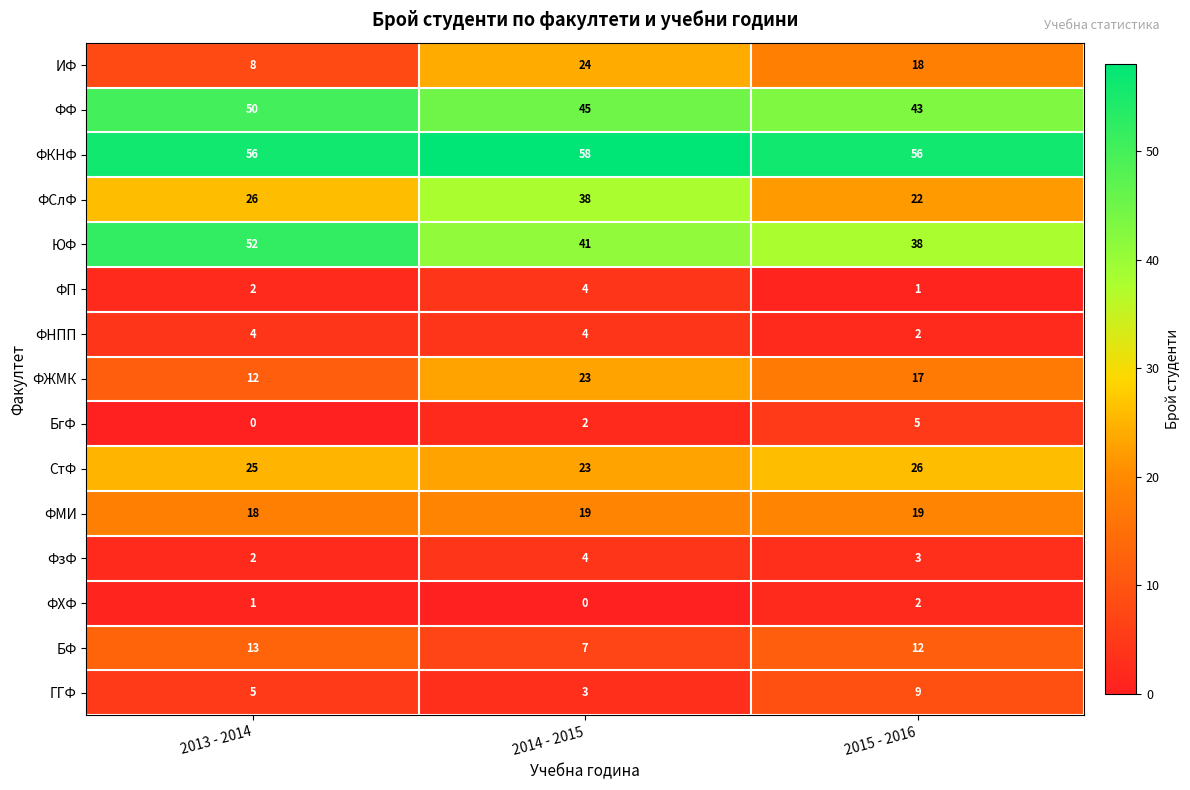

What is the total value across all series at 2015 - 2016?

273